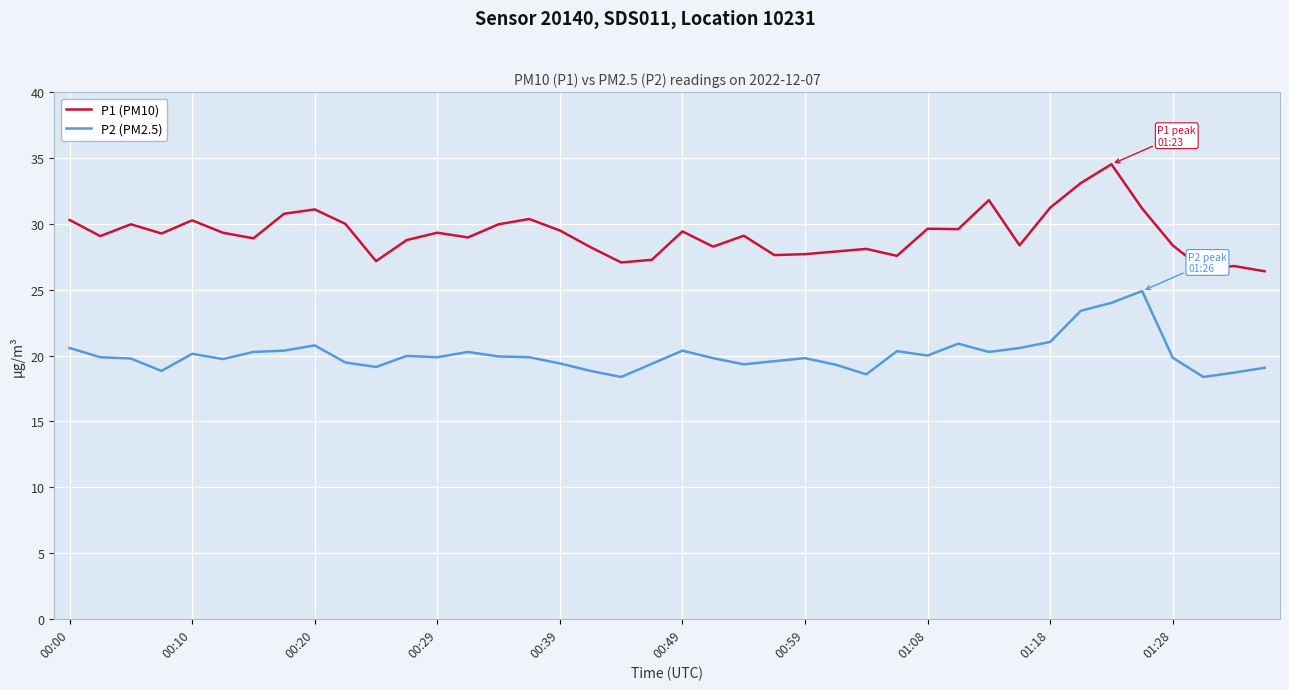

Which series has the largest total across all categories?

P1 (PM10)